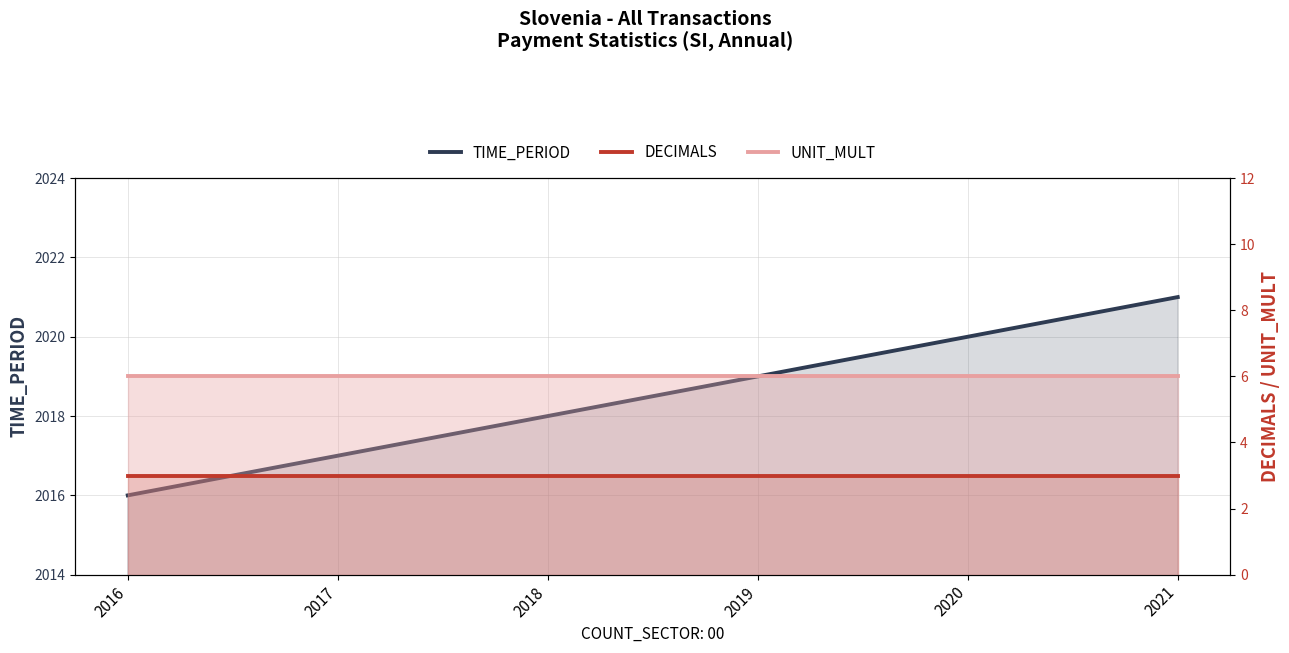

What is the sum of all UNIT_MULT values?

36